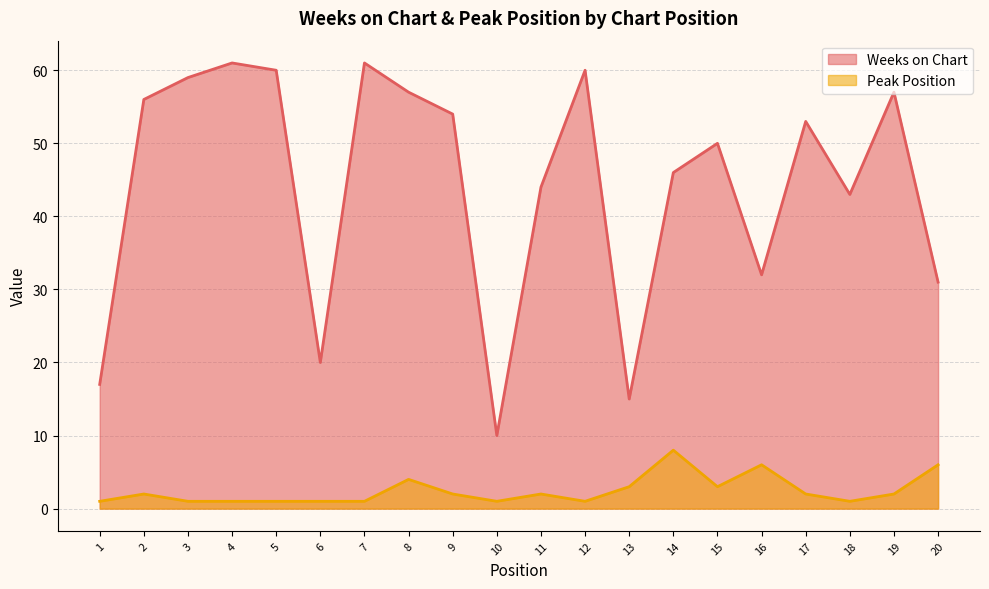

Between 2 and 17, which series saw the biggest shift?

Weeks on Chart